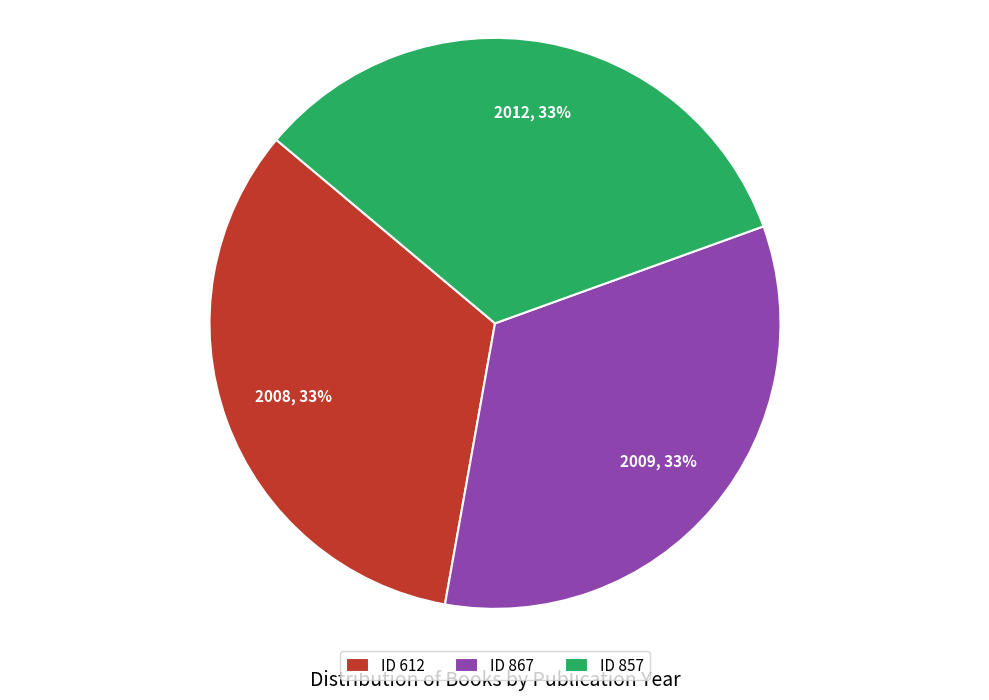

Is it true that ID 612 is 33% of the pie?

True